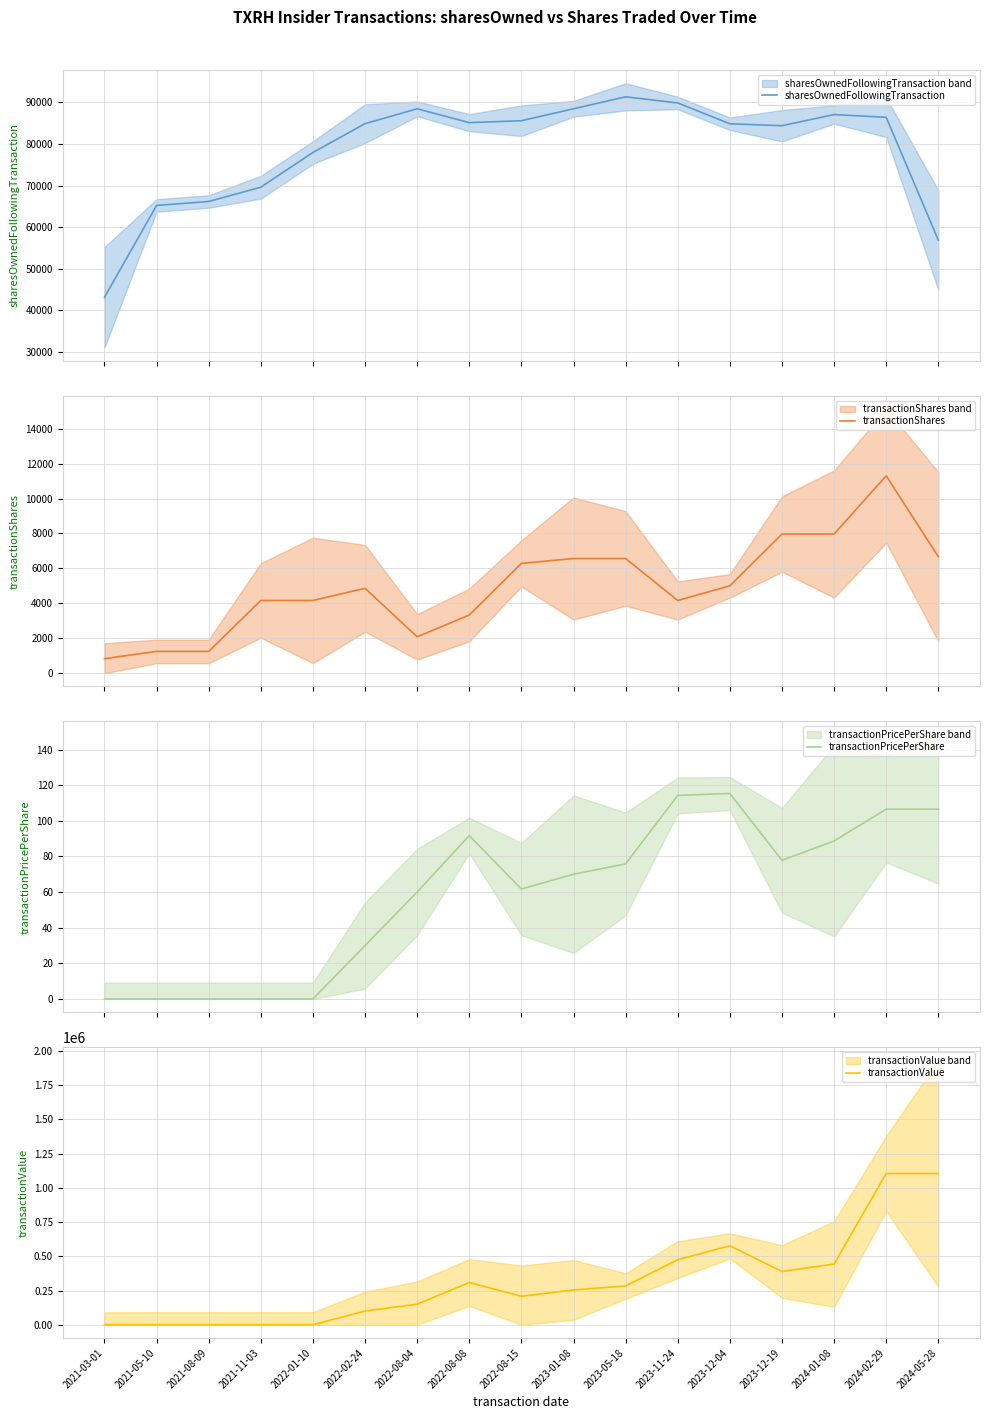

Which category has the highest value across all series?

2024-02-29